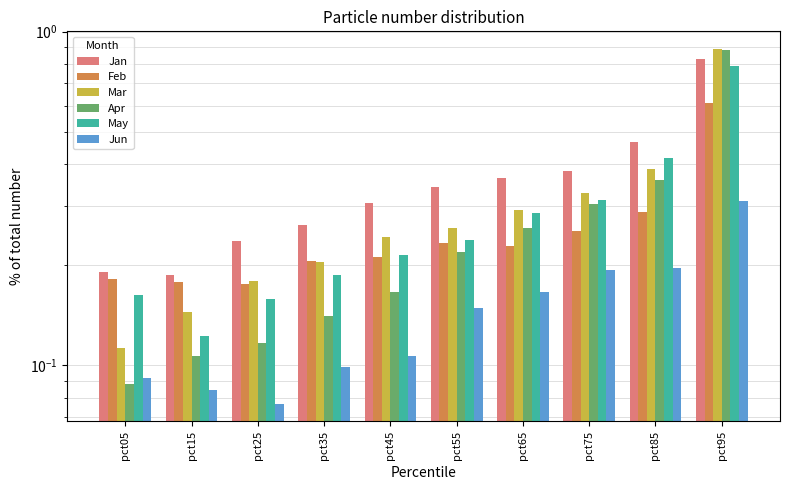

At which label is Apr closest to 0?

pct05